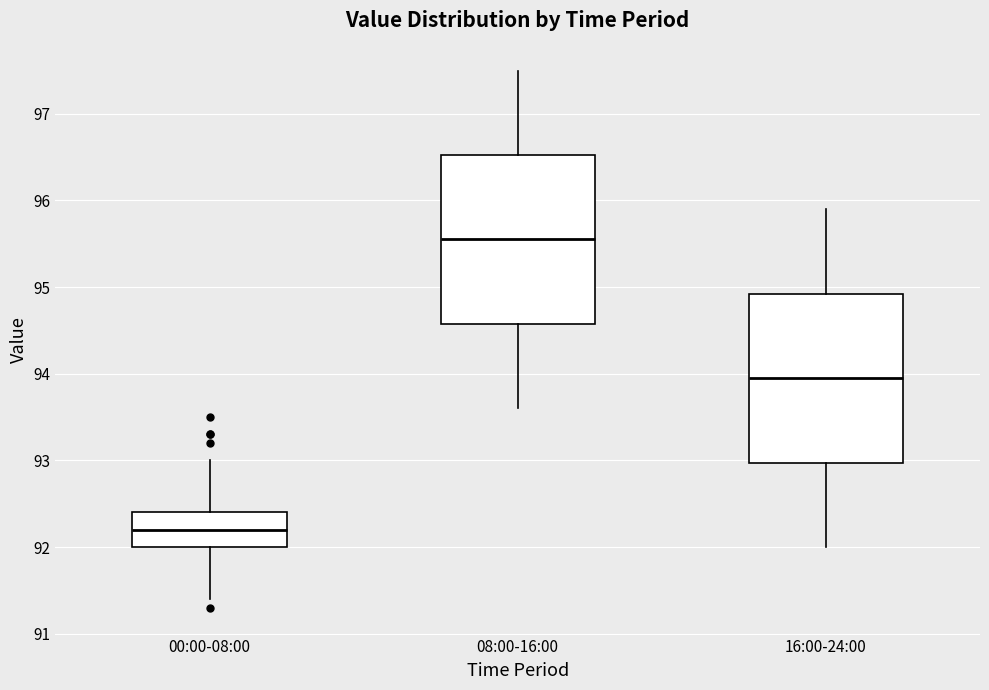

Which box's median line is the highest?

08:00-16:00